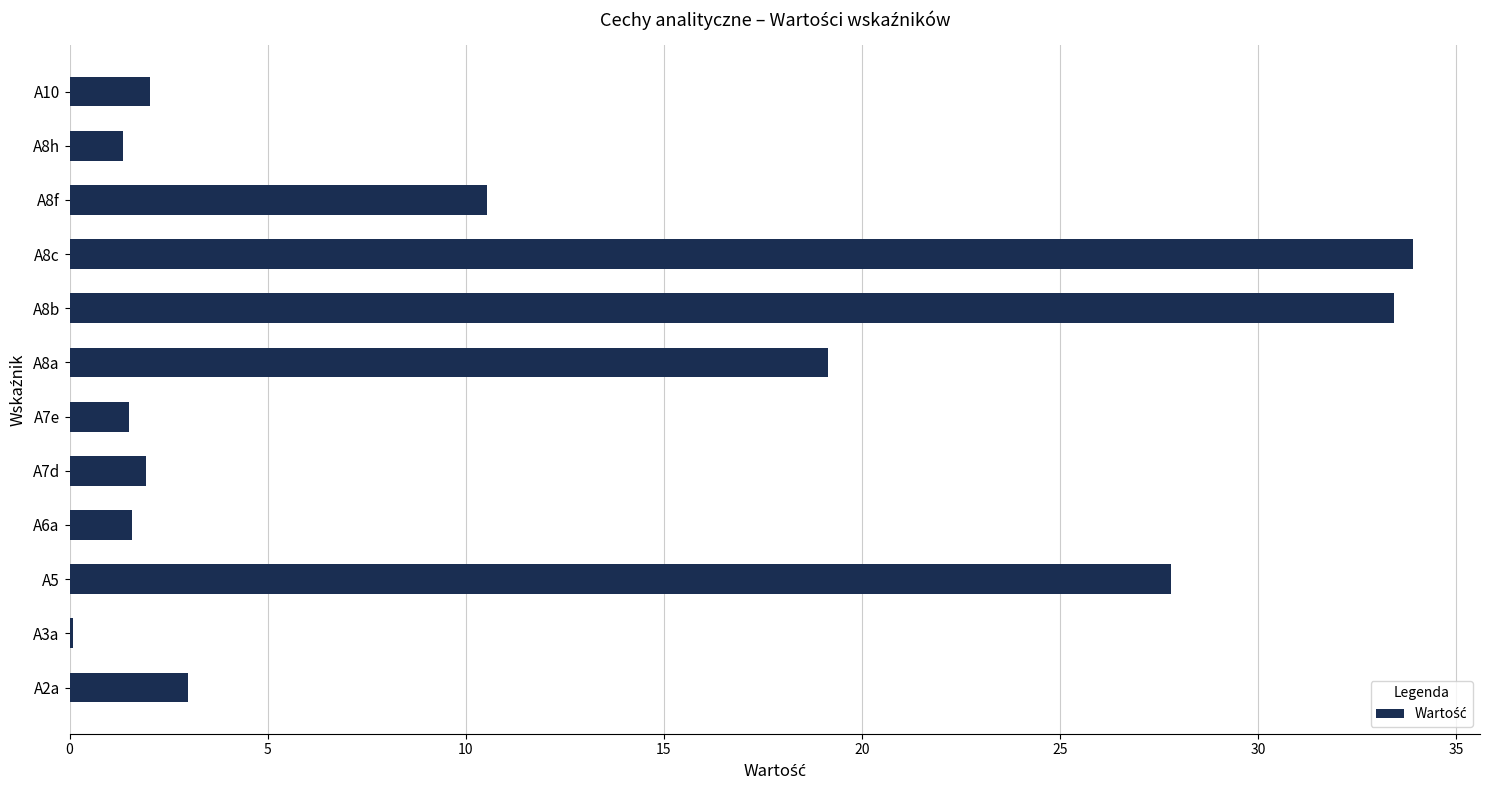

Which label corresponds to the largest value in the chart?

A8c